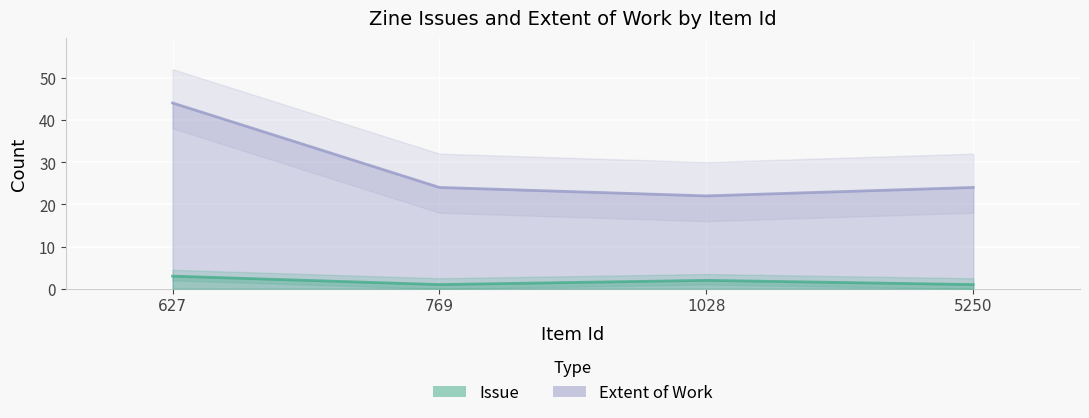

What is the difference between the maximum and minimum values in the Issue series?

2